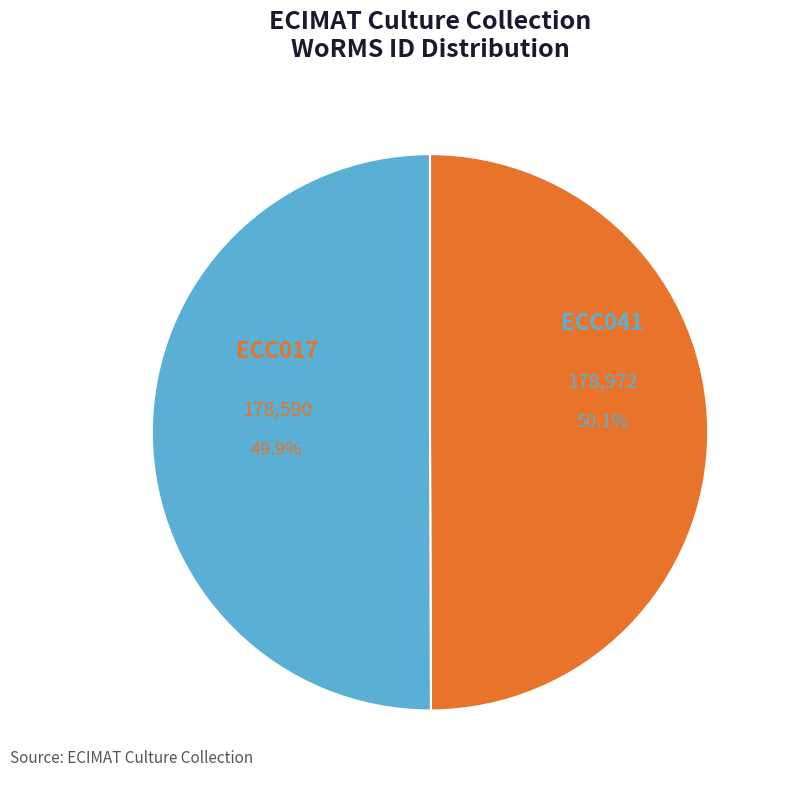

Which category has the smallest portion of the pie?

ECC017